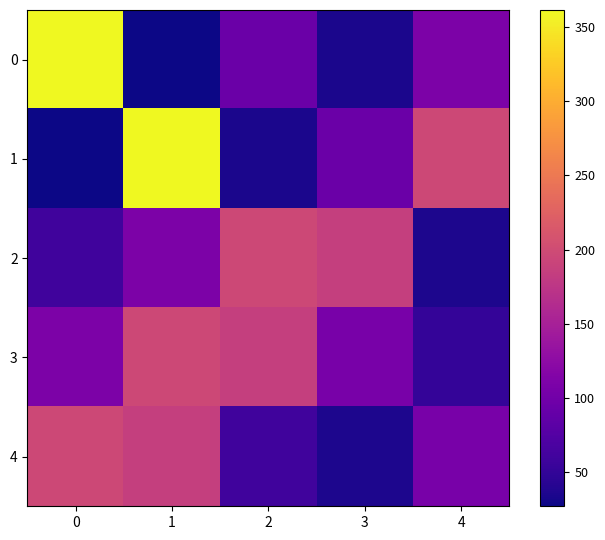

Reading left to right, what are all the values shown in this chart?

0: 0=361.5	1=27.0	2=94.0	3=34.0	4=110.4
1: 0=27.0	1=361.5	2=34.0	3=94.0	4=196.8
2: 0=60.9	1=110.4	2=196.8	3=185.7	4=35.5
3: 0=110.4	1=196.8	2=185.7	3=105.5	4=51.2
4: 0=196.8	1=185.7	2=60.9	3=35.5	4=105.5